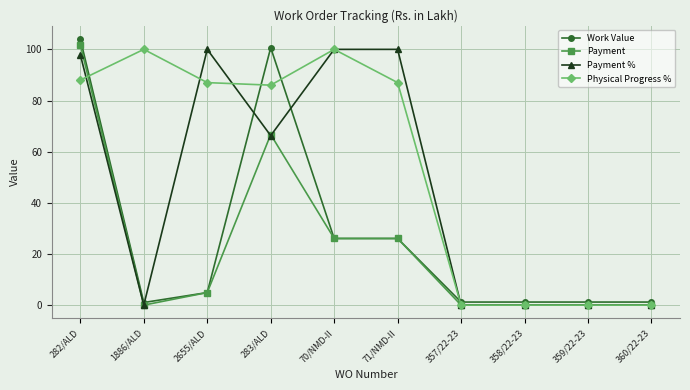

At how many categories does at least one series exceed 95?

6